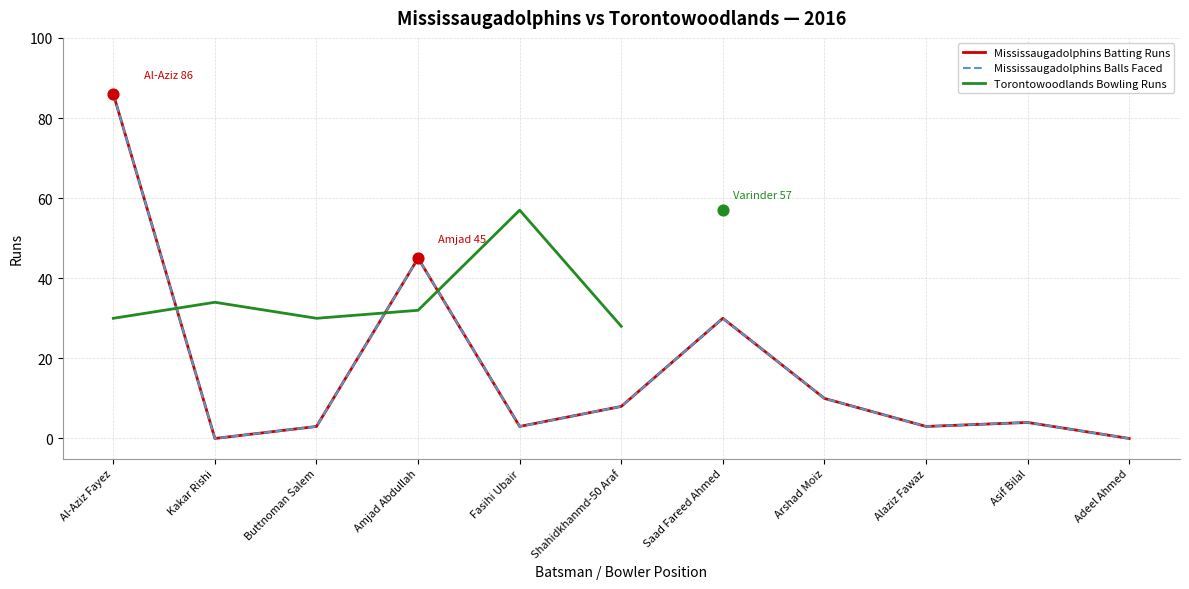

Which series reaches the minimum Y coordinate?

Mississaugadolphins Batting Runs